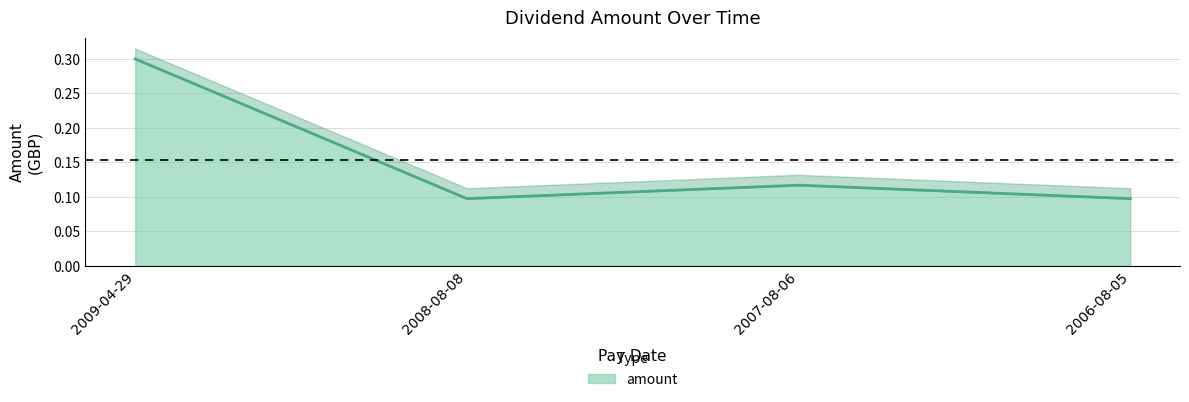

How many interior local peaks (higher than both neighbors) does the data have?

1